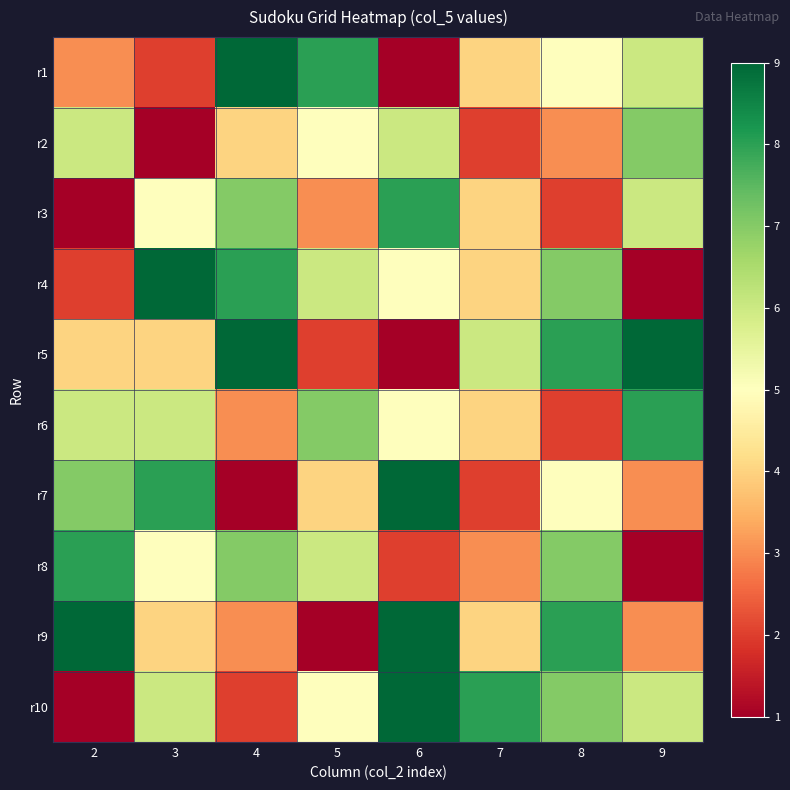

What is the minimum value shown in the chart?

1